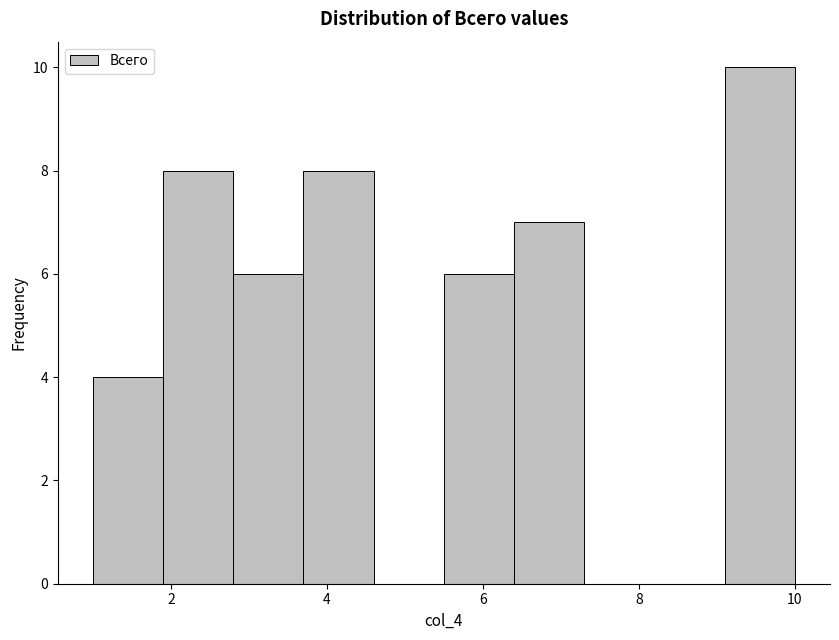

Reading left to right, list every bar in this chart as the range it spans on the x-axis followed by its height. Neither the bar edges nor the heights are printed on the chart, so give them approximately, as read against the axes.

1.0 to 1.9: 4
1.9 to 2.8: 8
2.8 to 3.7: 6
3.7 to 4.6: 8
4.6 to 5.5: 0
5.5 to 6.4: 6
6.4 to 7.3: 7
7.3 to 8.2: 0
8.2 to 9.1: 0
9.1 to 10.0: 10